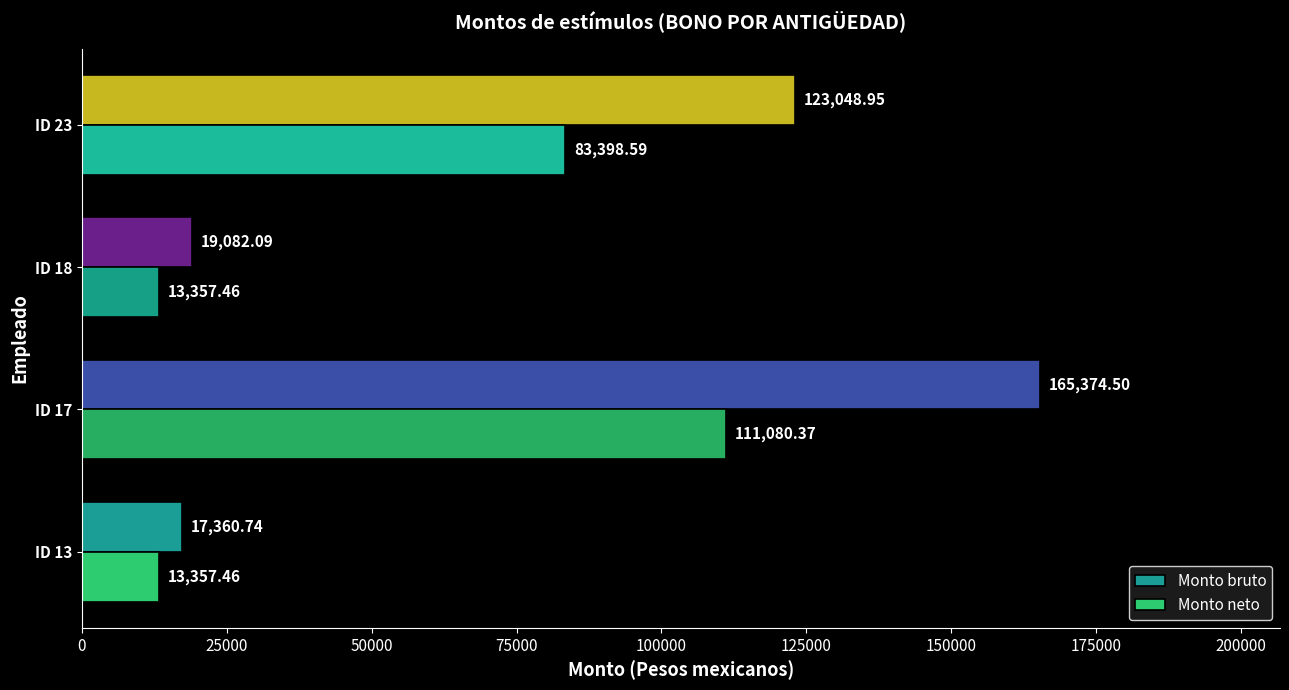

What is the greatest value displayed?

165374.5